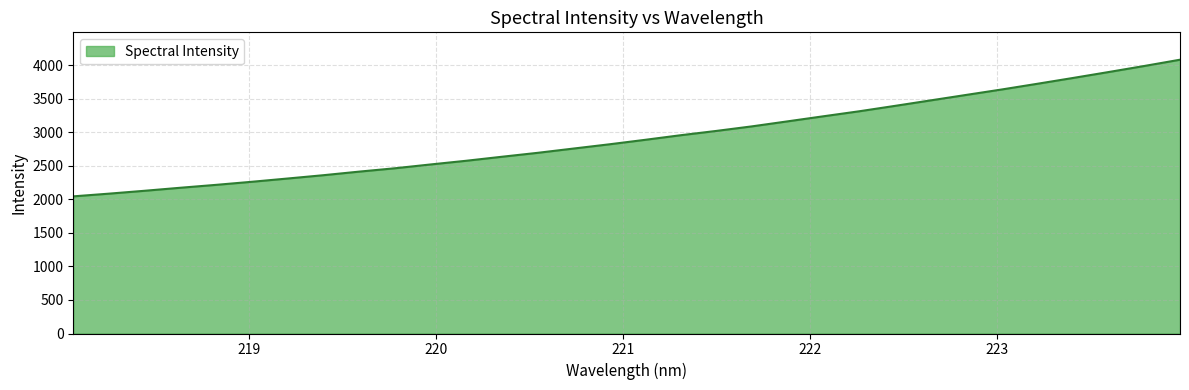

What is the smallest value displayed?

2045.9